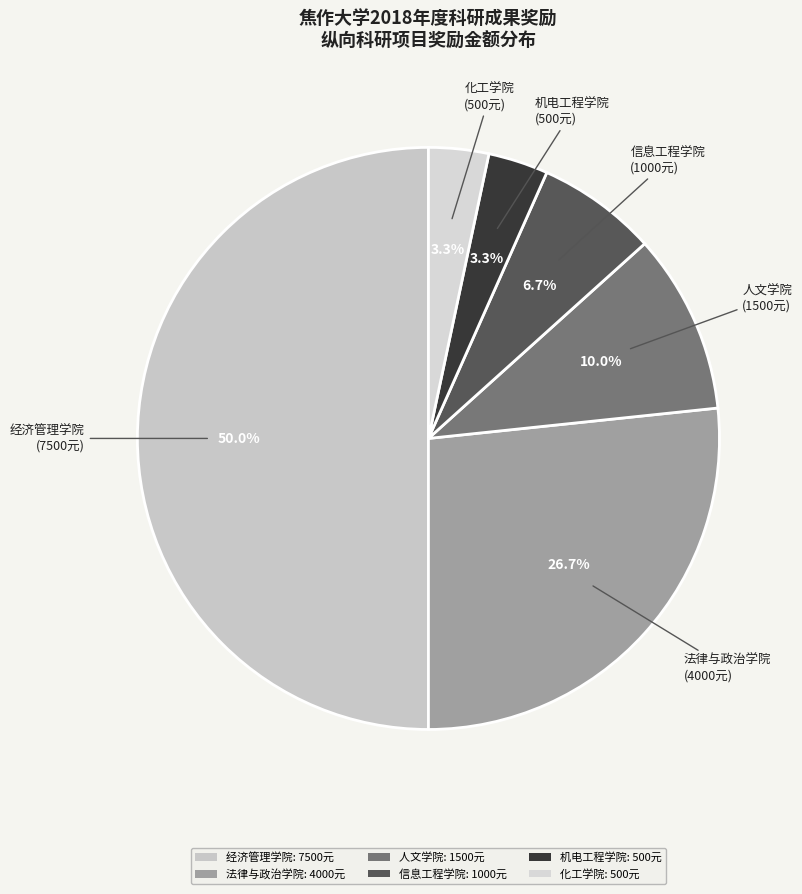

How many segments does this pie chart have?

6